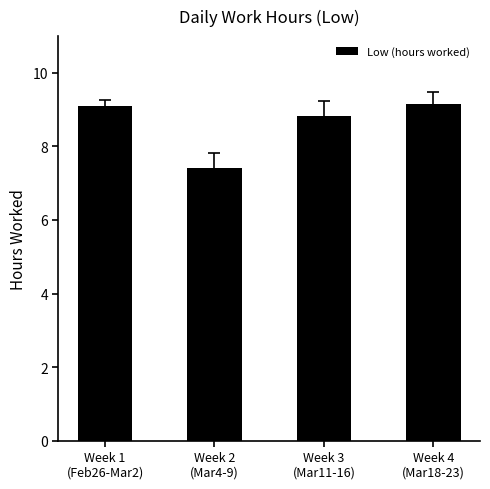

At which label does the data first exceed 9?

Week 1
(Feb26-Mar2)